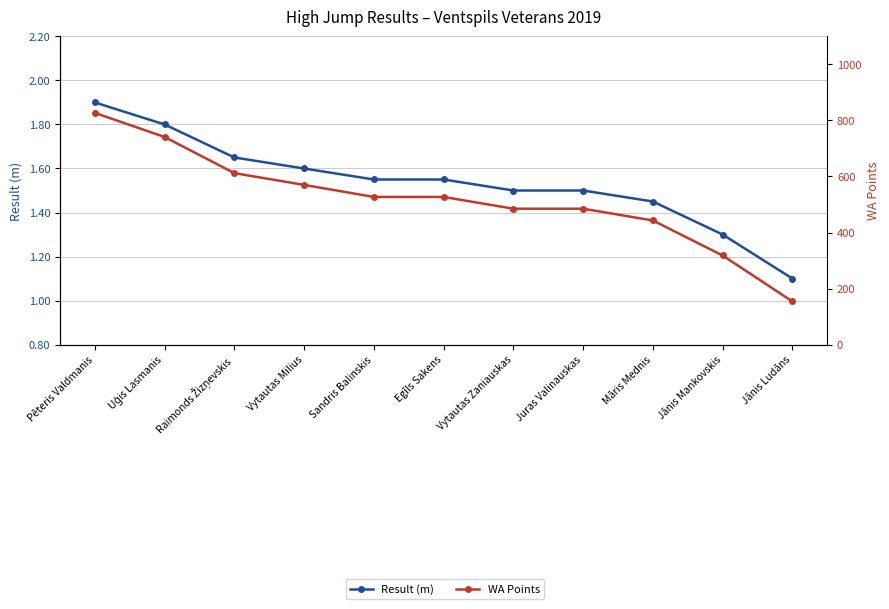

Reading left to right, what are all the values shown in this chart?

Result (m): Pēteris Valdmanis=1.9	Uģis Lasmanis=1.8	Raimonds Žizņevskis=1.6	Vytautas Milius=1.6	Sandris Balinskis=1.6	Egīls Sakens=1.6	Vytautas Zaniauskas=1.5	Juras Valinauskas=1.5	Māris Mednis=1.4	Jānis Mankovskis=1.3	Jānis Ludāns=1.1
WA Points: Pēteris Valdmanis=827.0	Uģis Lasmanis=741.0	Raimonds Žizņevskis=612.0	Vytautas Milius=570.0	Sandris Balinskis=527.0	Egīls Sakens=527.0	Vytautas Zaniauskas=485.0	Juras Valinauskas=485.0	Māris Mednis=443.0	Jānis Mankovskis=318.0	Jānis Ludāns=154.0